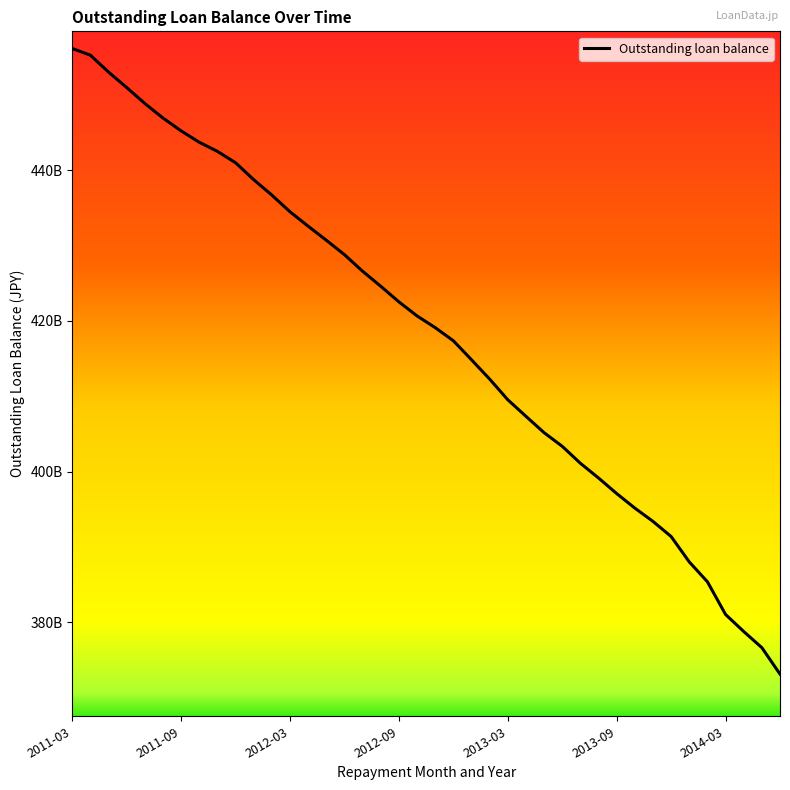

Is this an area chart (filled region under the line)?

No